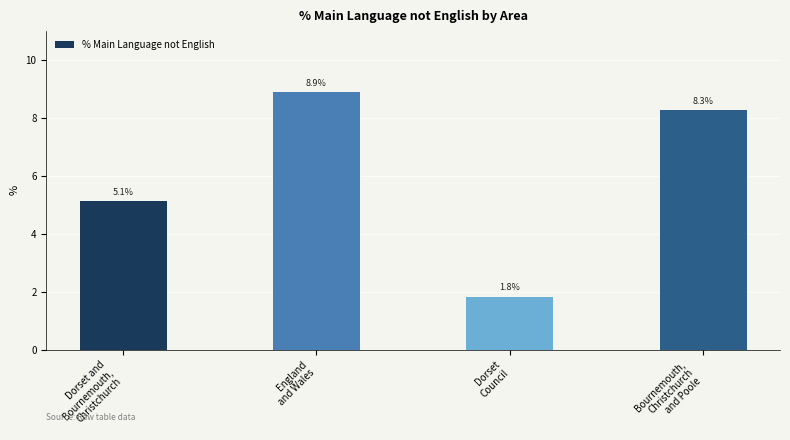

What is the sum of the values at Bournemouth,
Christchurch
and Poole and Dorset and
Bournemouth,
Christchurch?

13.4